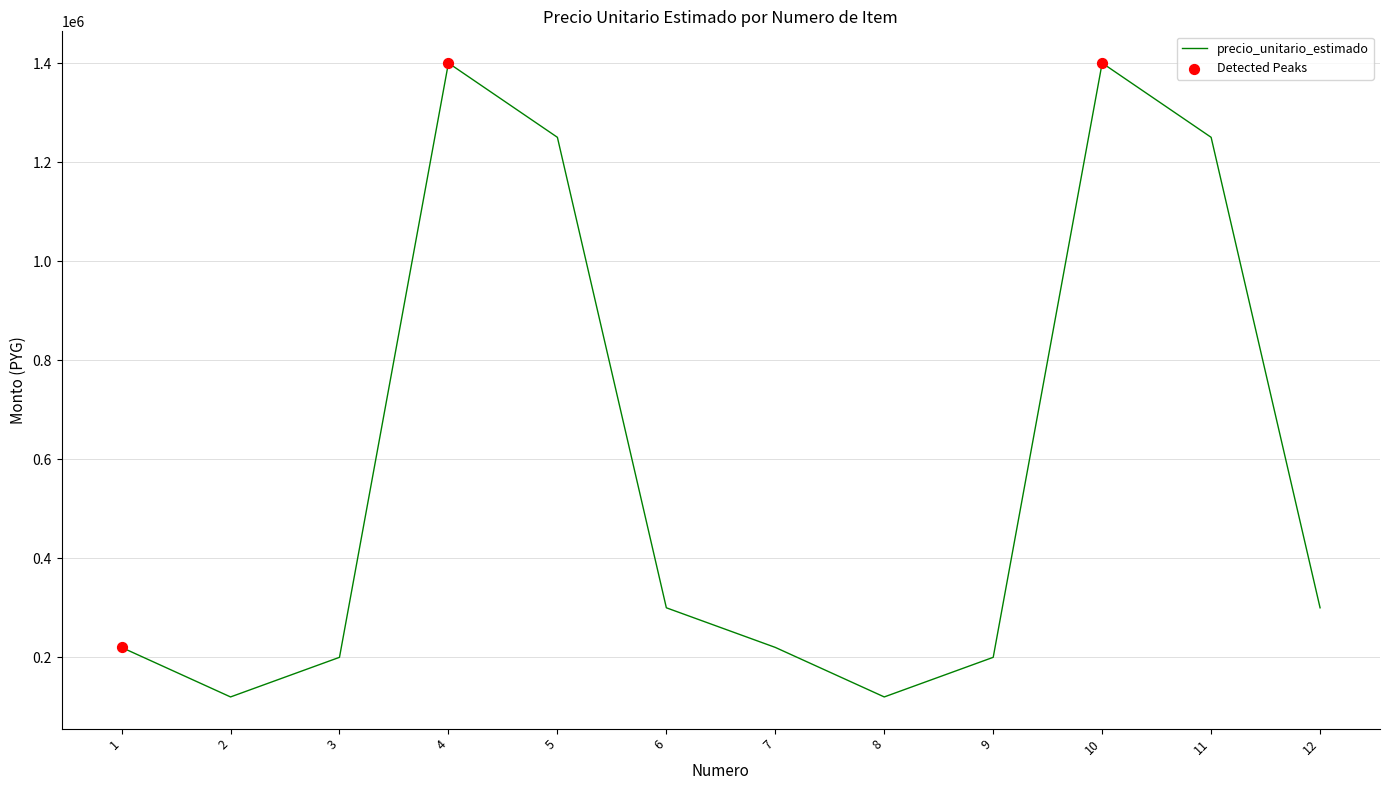

What is the change in value from 8 to 10?

+1280000